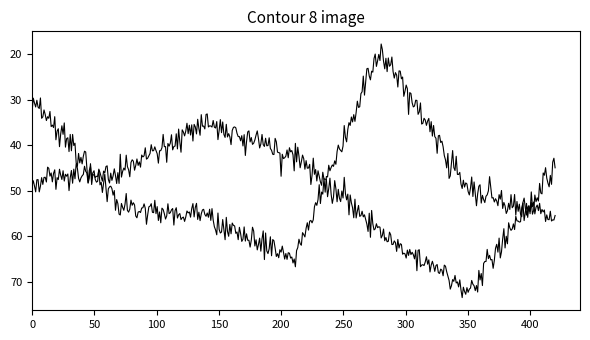

Is this an area chart (filled region under the line)?

No